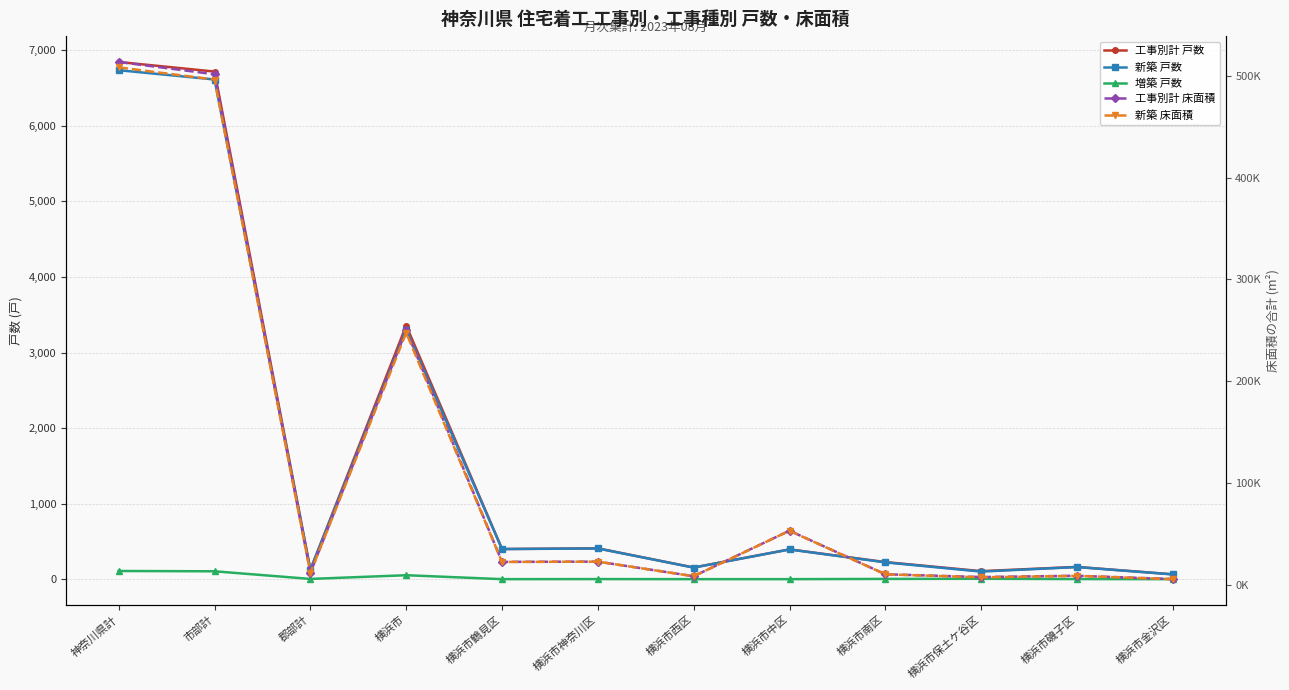

True or false: 新築 床面積 and 工事別計 床面積 intersect in this chart.

False